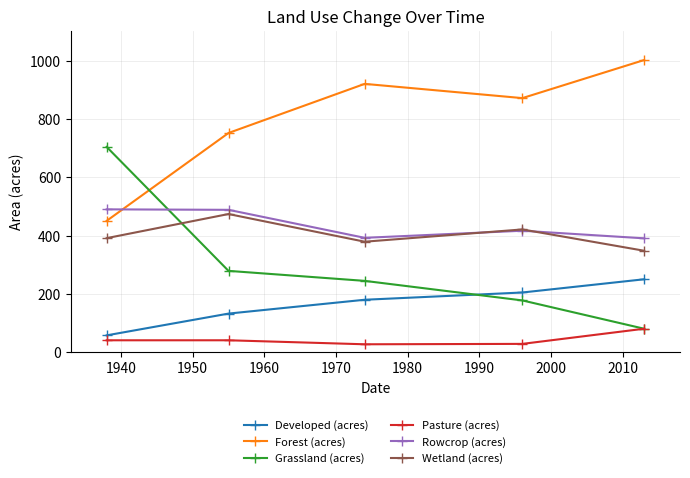

Rank the series by their maximum value, from lowest to highest.

Pasture (acres), Developed (acres), Wetland (acres), Rowcrop (acres), Grassland (acres), Forest (acres)